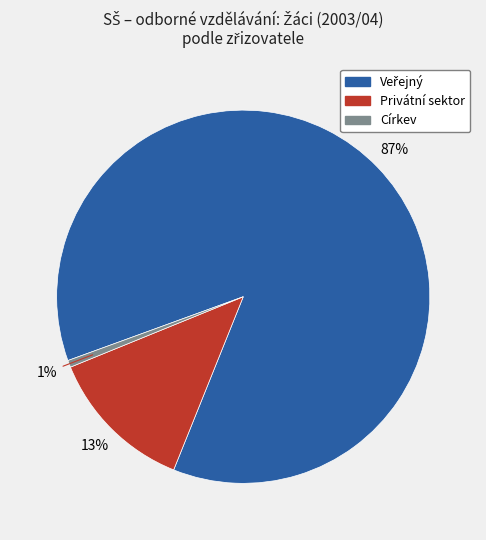

To the nearest percent, what is the average slice percentage?

33%